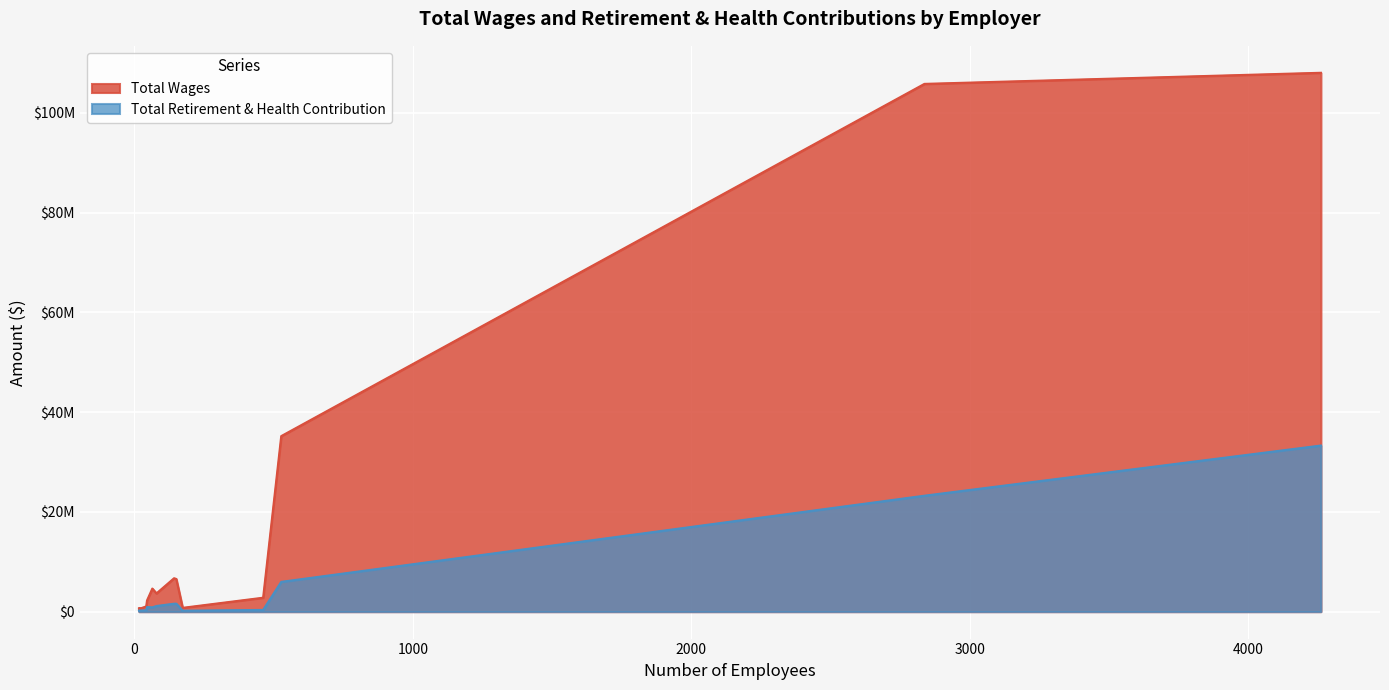

True or false: Total Retirement & Health Contribution and Total Wages cross at least once.

False